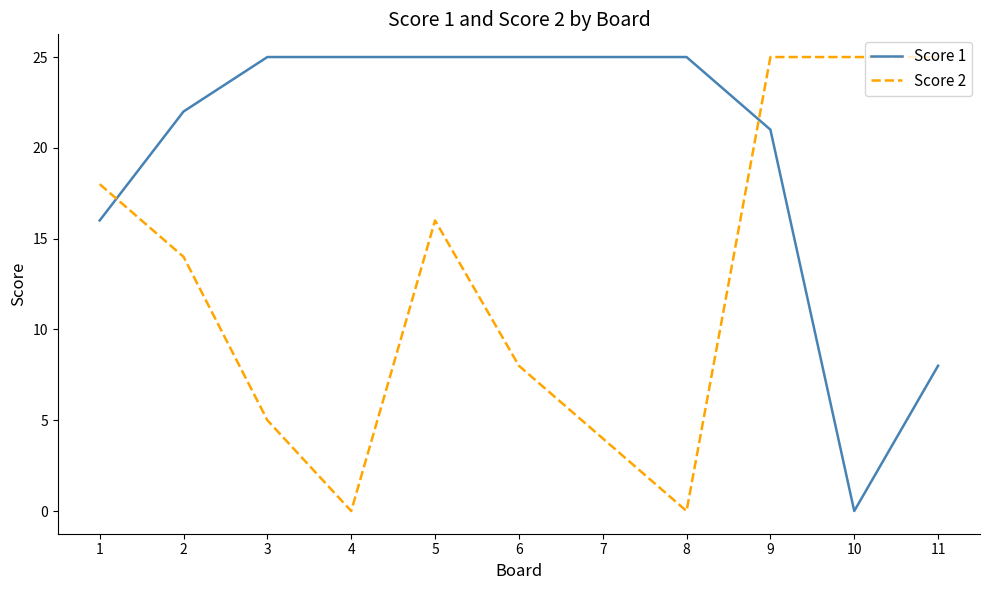

How many categories are shown in the chart?

11